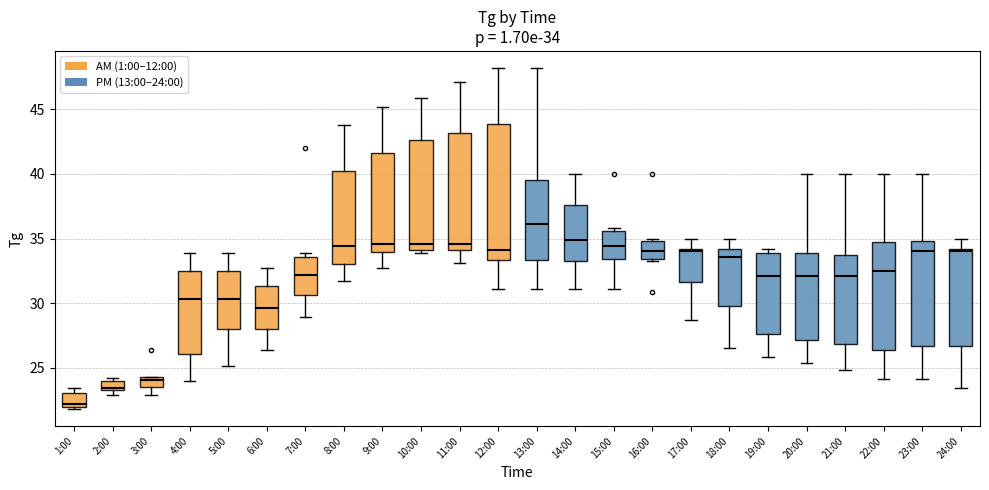

Comparing the boxes themselves (not the whiskers), which one is the tallest?

12:00